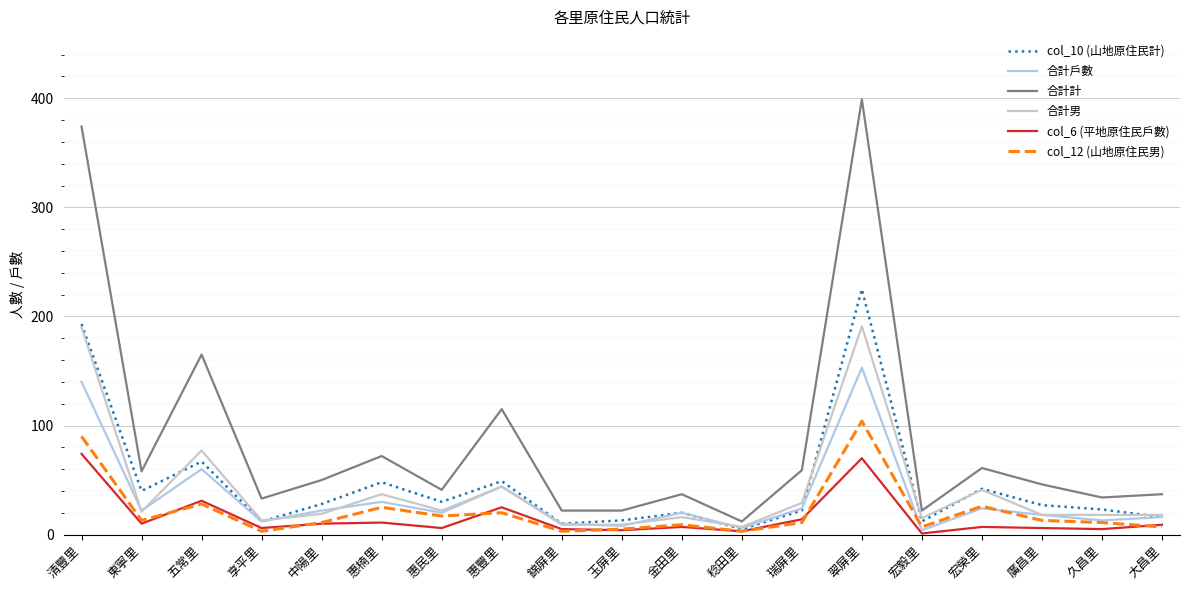

True or false: 合計戶數 has more than 2 points higher than both neighbors.

True